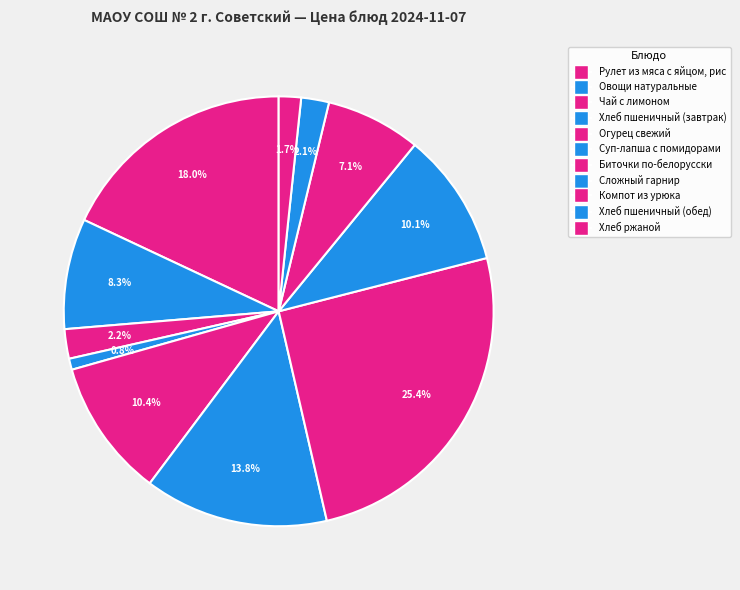

How many segments does this pie chart have?

11